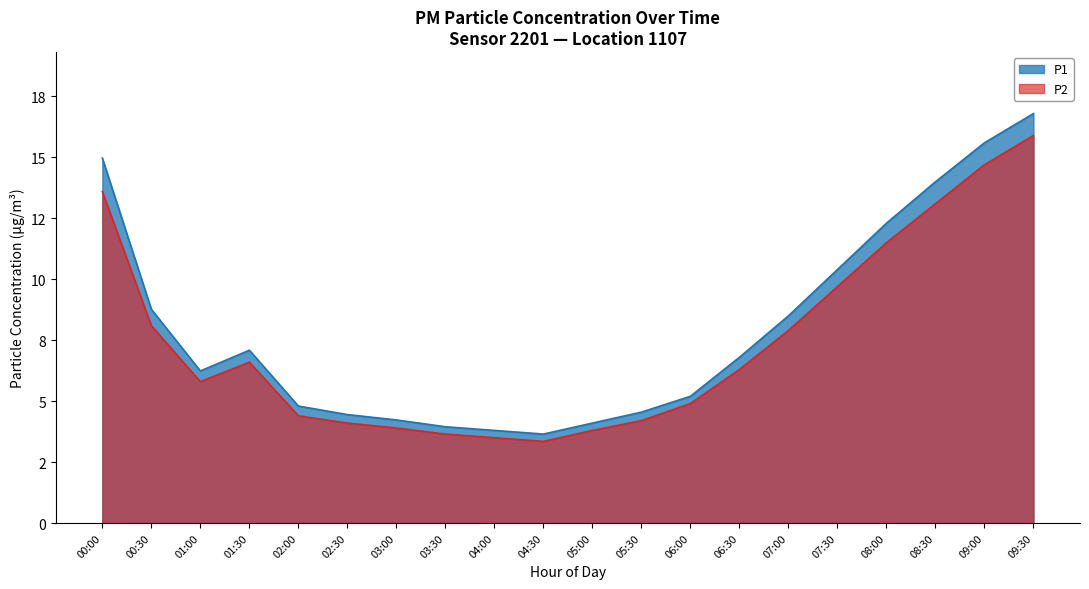

Rank the series by their average value, from lowest to highest.

P2, P1